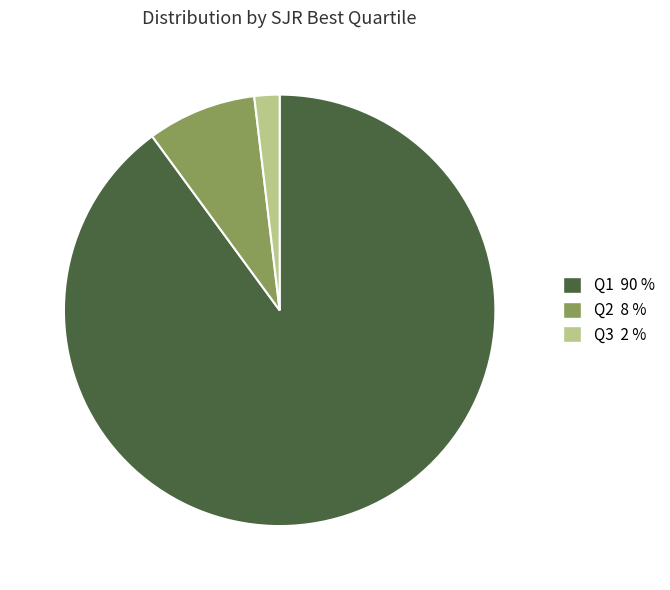

Count the number of slices in the pie.

3